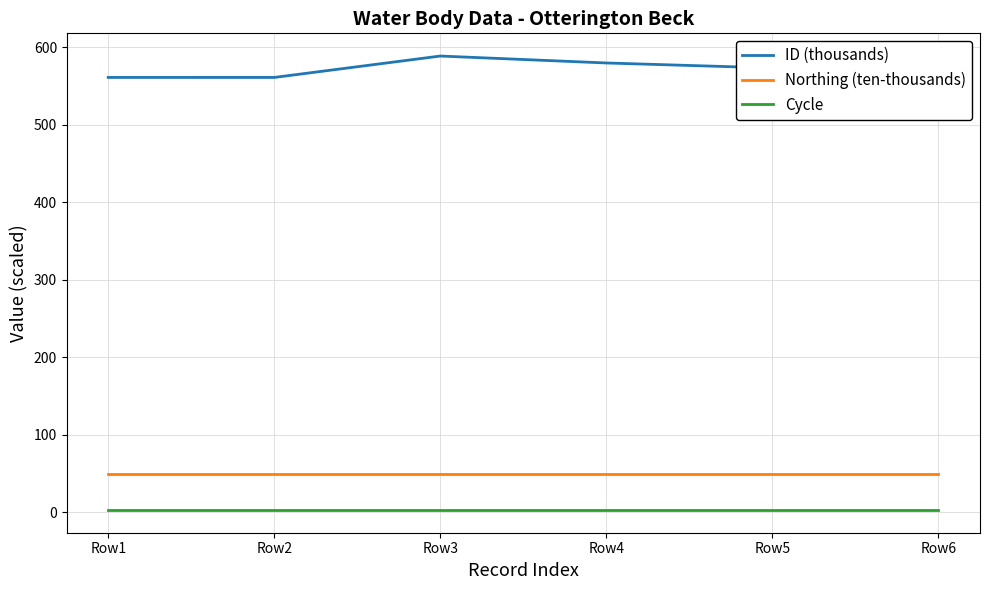

At Row1, list the series in order from smallest to largest.

Cycle, Northing (ten-thousands), ID (thousands)